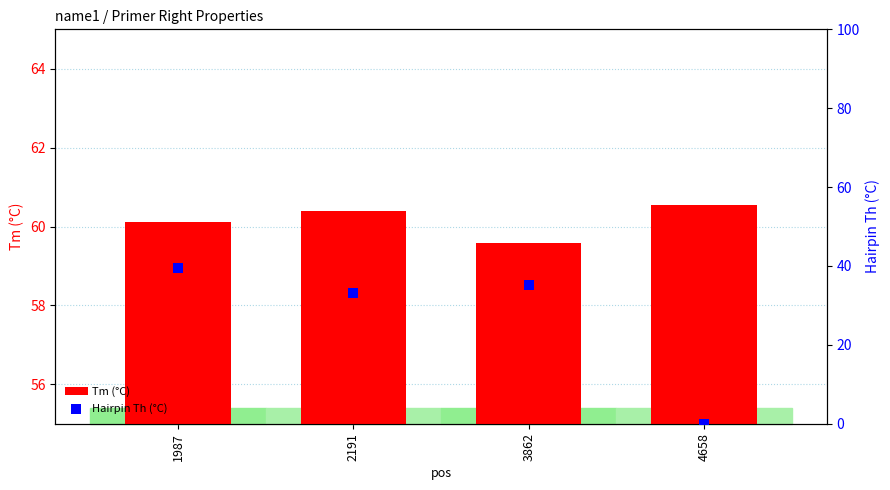

What are all the series names shown in the legend?

Tm (°C), Hairpin Th (°C)